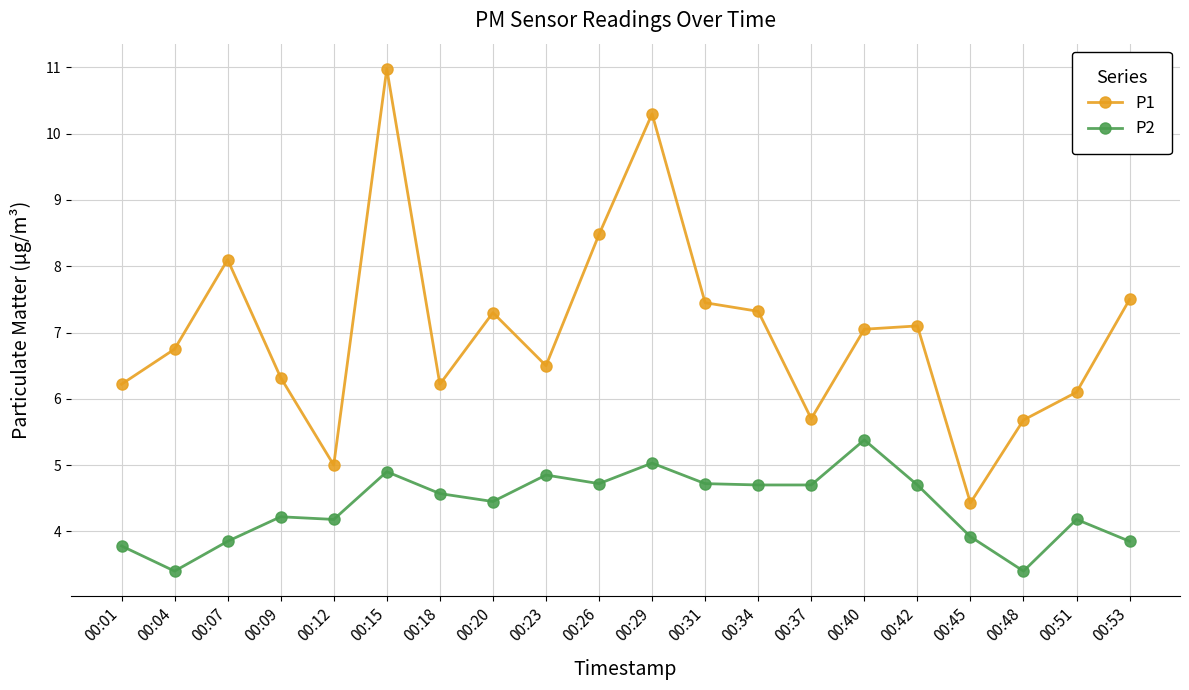

At 00:26, list the series in order from smallest to largest.

P2, P1